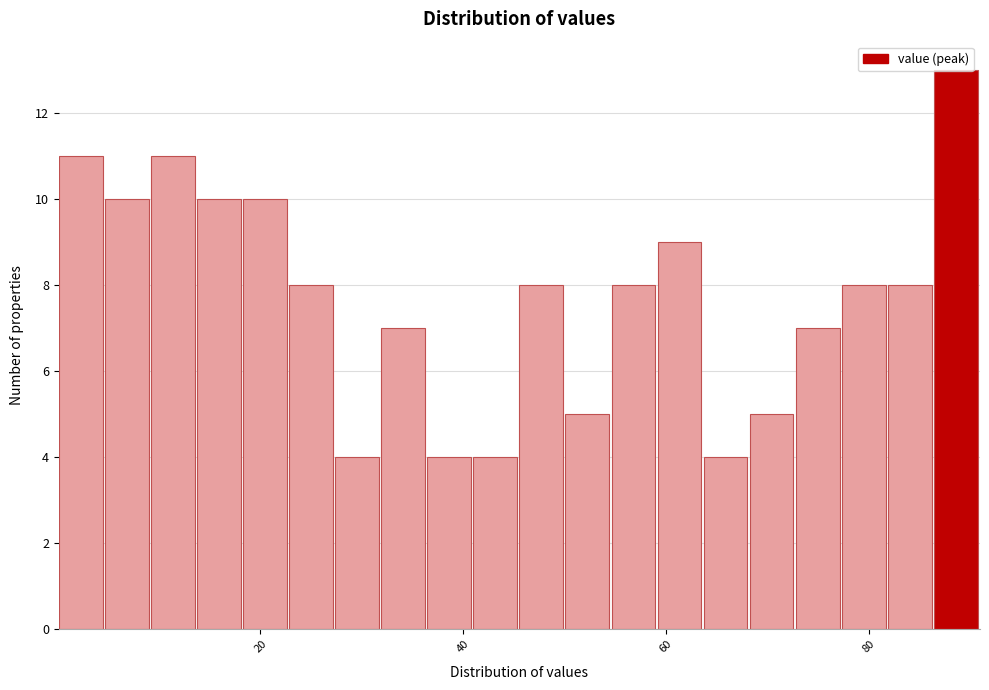

Around what value on the x-axis is the tallest bar? Give the approximate position of its centre, as read against the axis.

88